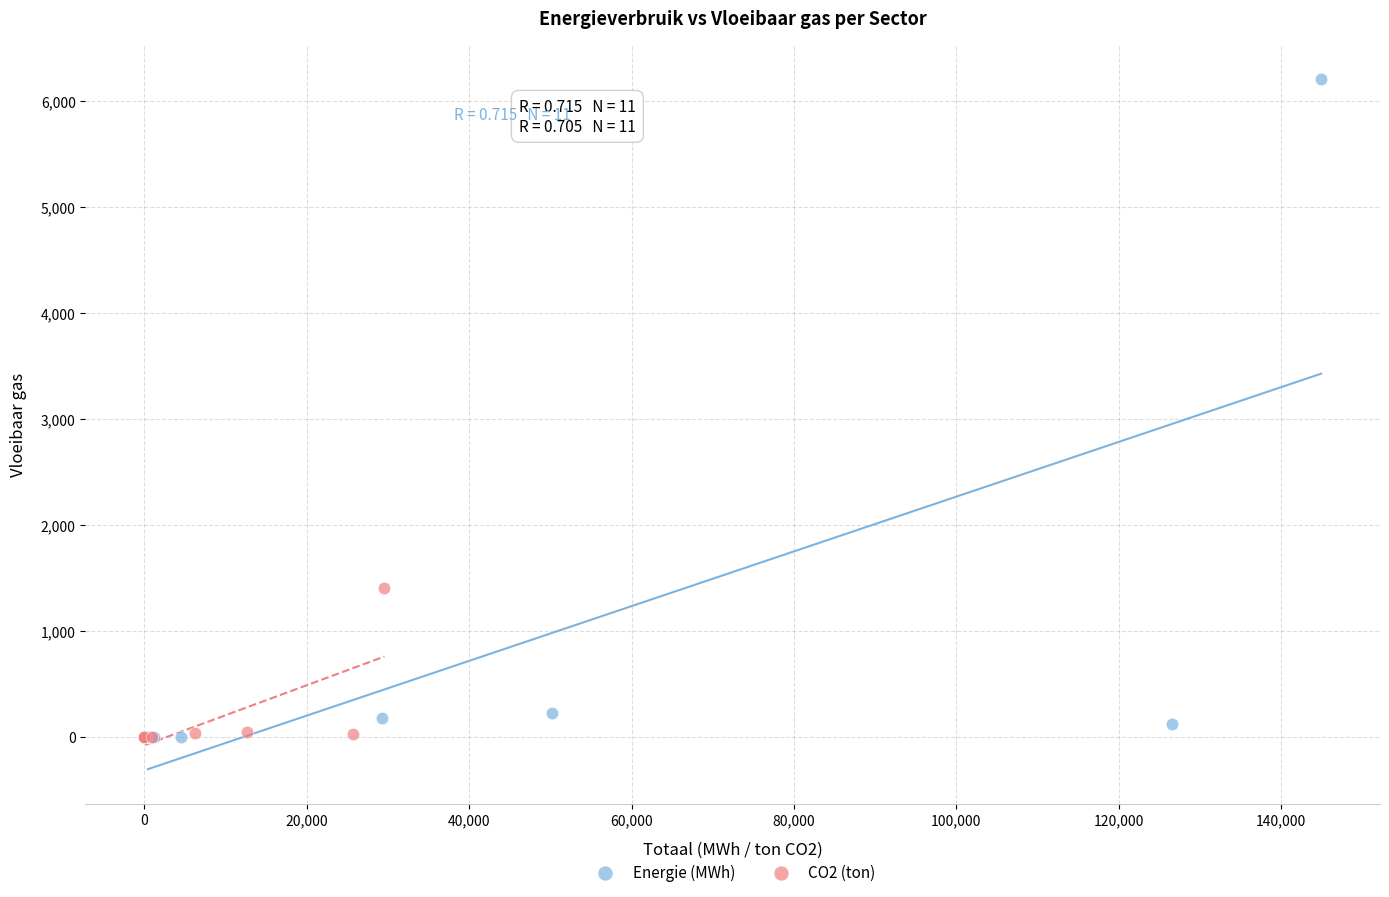

Which series has the widest spread of Y values?

Energie (MWh)